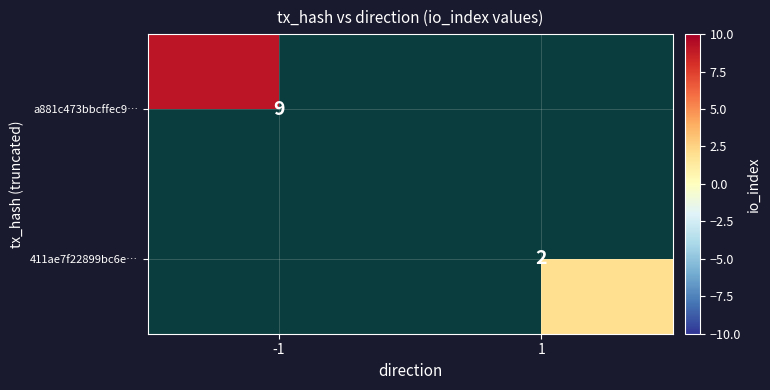

At which category does the chart reach its minimum across all series?

1